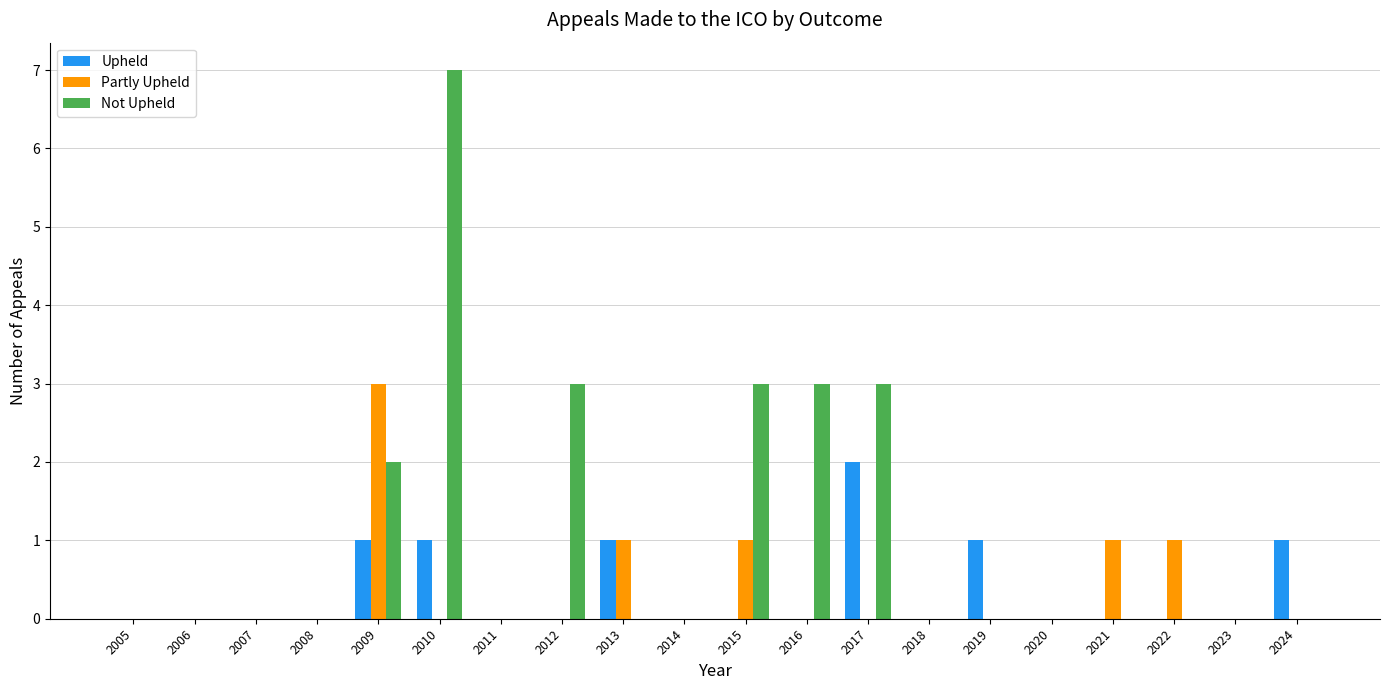

Between 2014 and 2017, which series saw the biggest shift?

Not Upheld